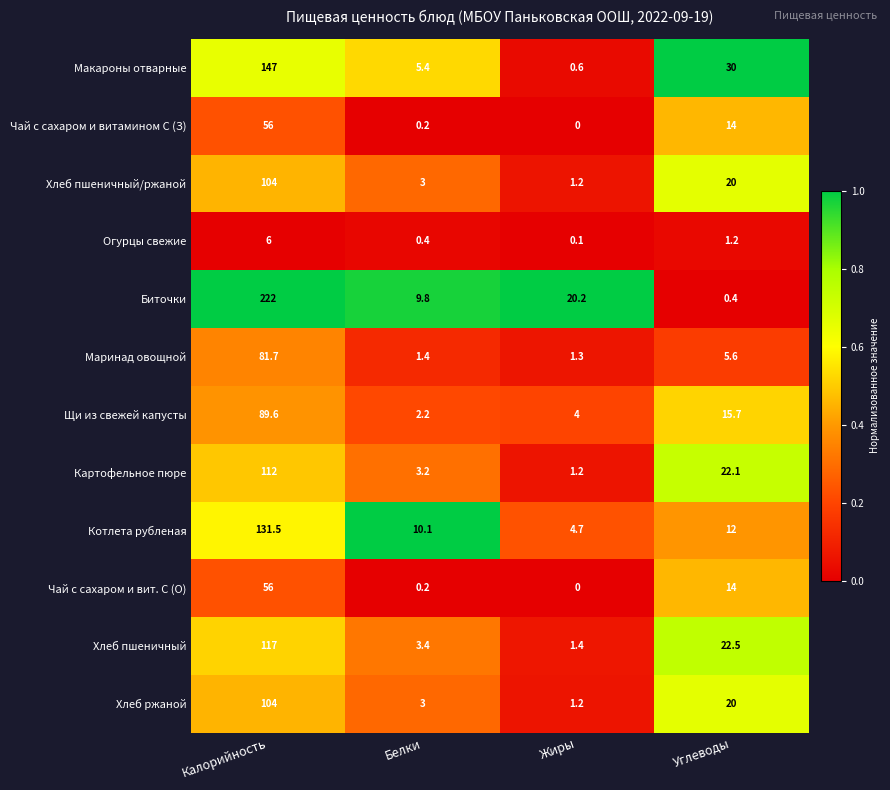

Rank the categories by Щи из свежей капусты value from lowest to highest.

Белки, Жиры, Углеводы, Калорийность